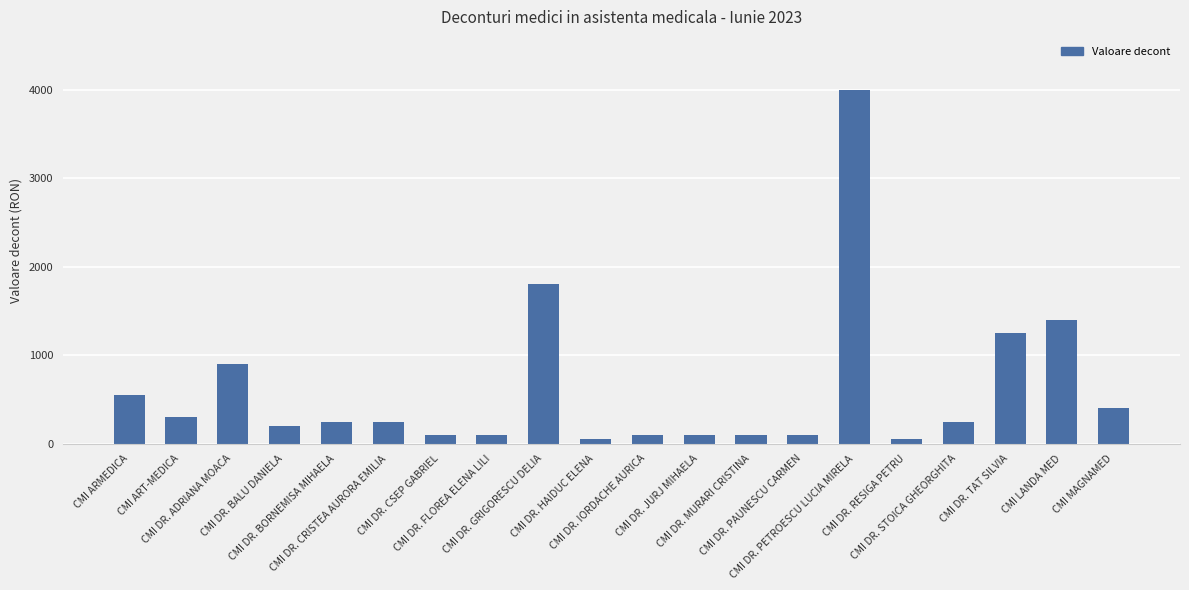

What is the sum of the values at CMI DR. CSEP GABRIEL and CMI DR. MURARI CRISTINA?

200